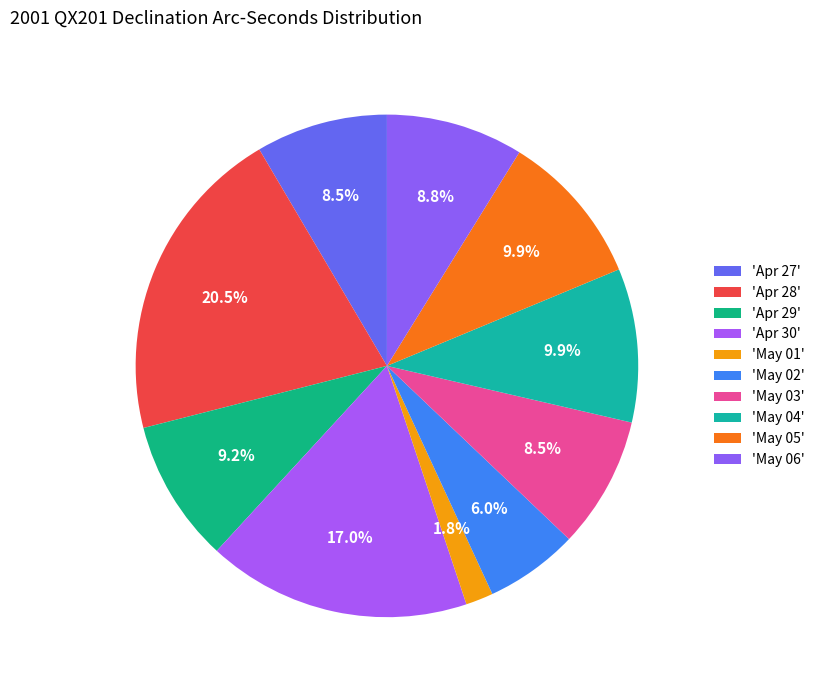

How many segments does this pie chart have?

10